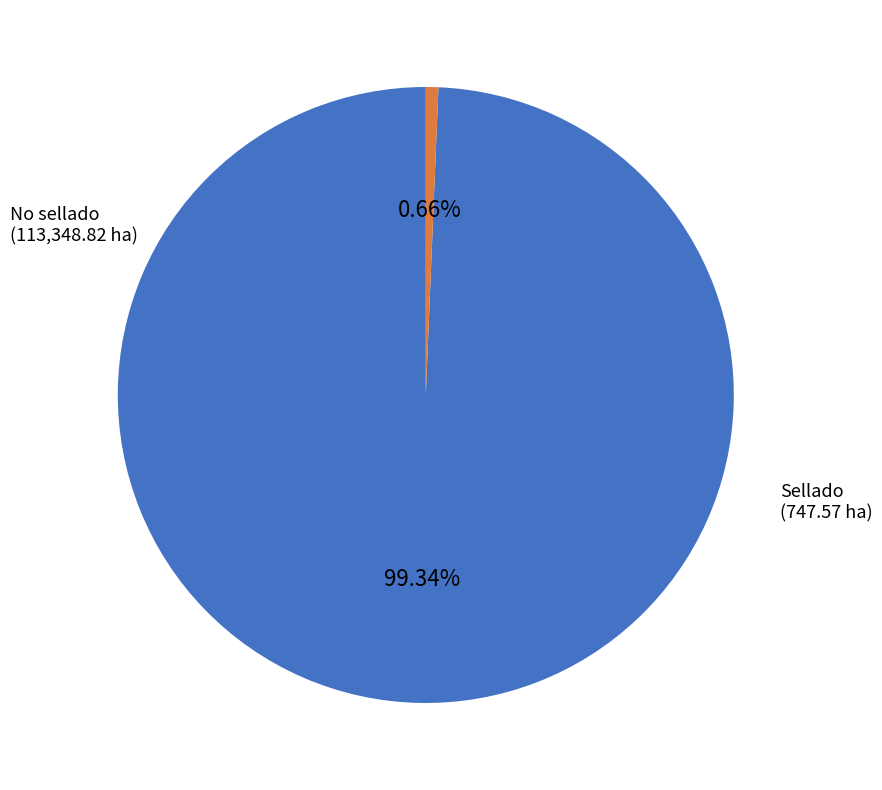

Is there a majority slice in this chart?

Yes